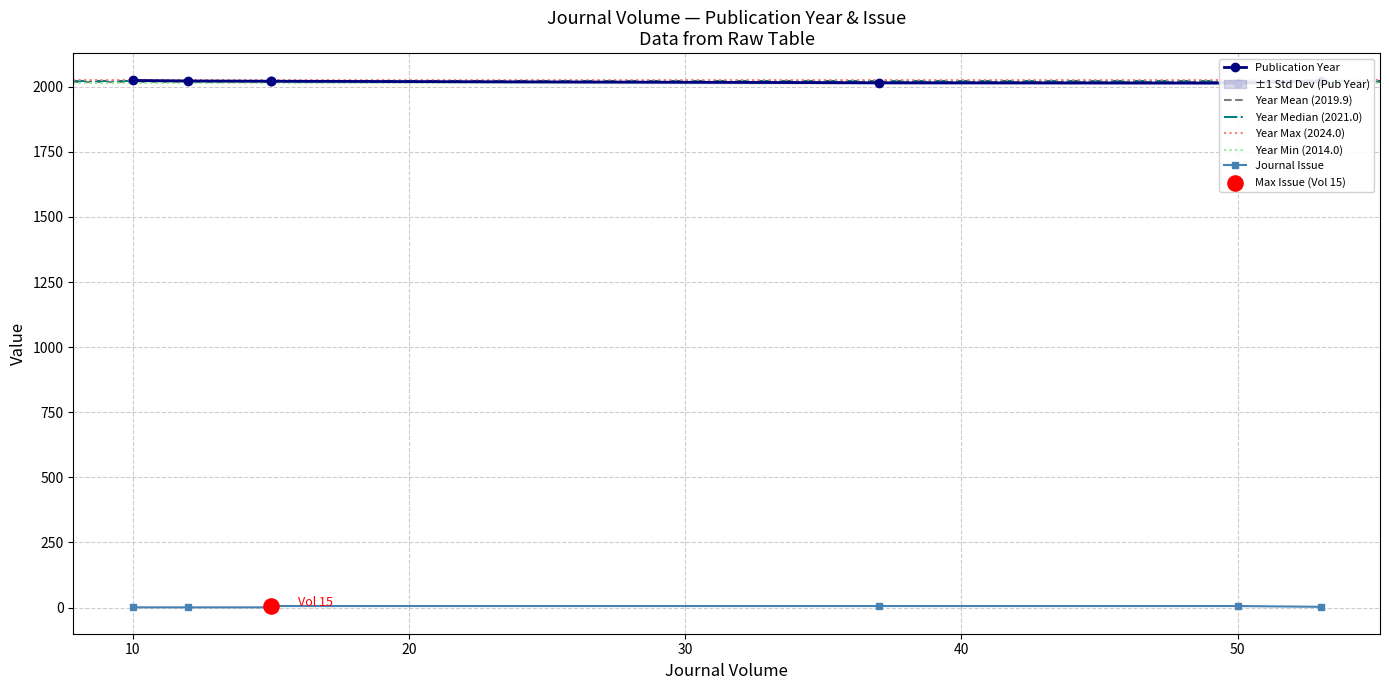

What is the total value across all series at 15?

2027